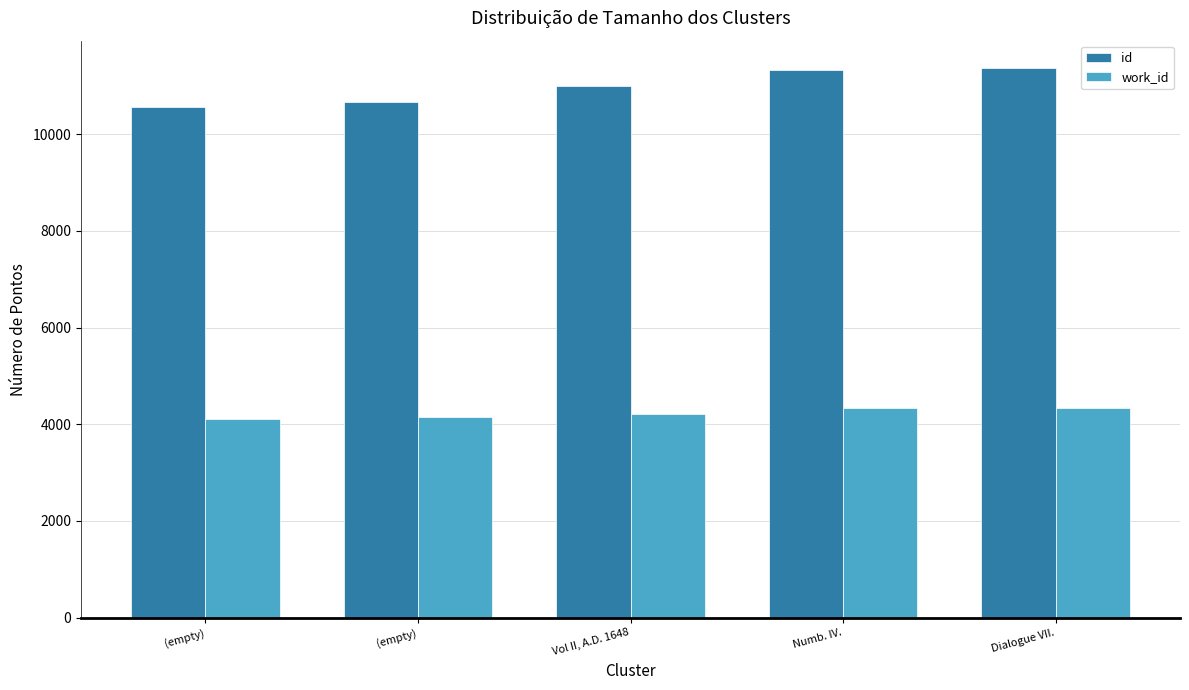

List the series in order of their peak value, highest first.

id, work_id